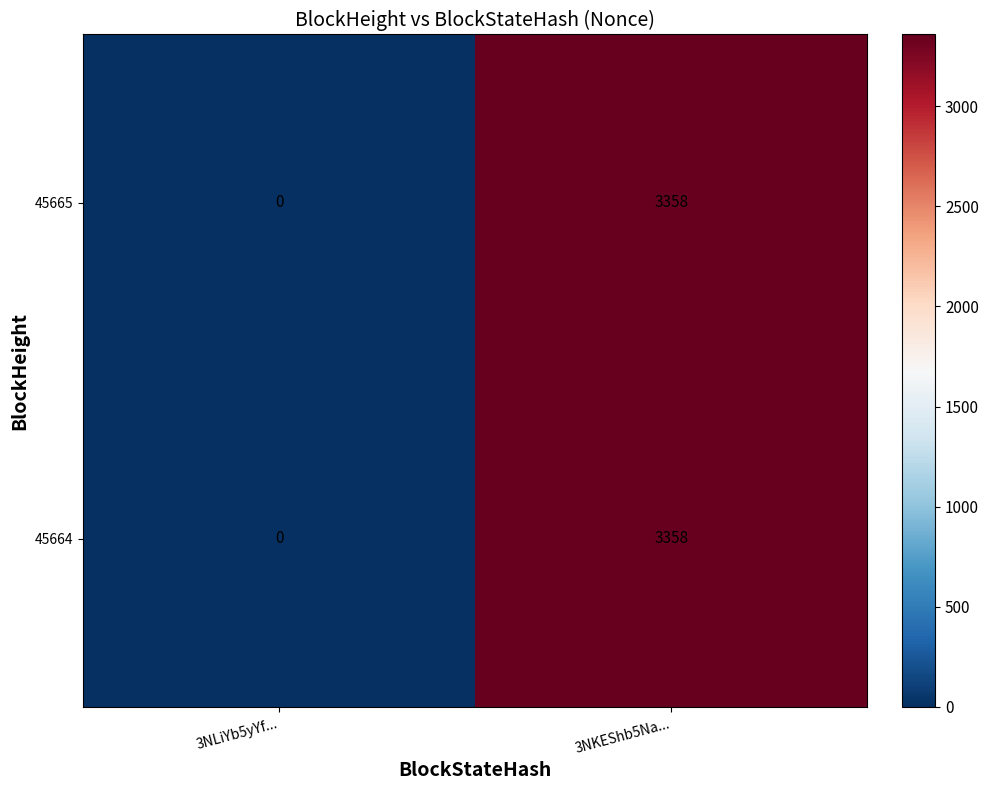

Reading left to right, extract all data points from this chart.

45665: 3NLiYb5yYf...=0	3NKEShb5Na...=3358
45664: 3NLiYb5yYf...=0	3NKEShb5Na...=3358